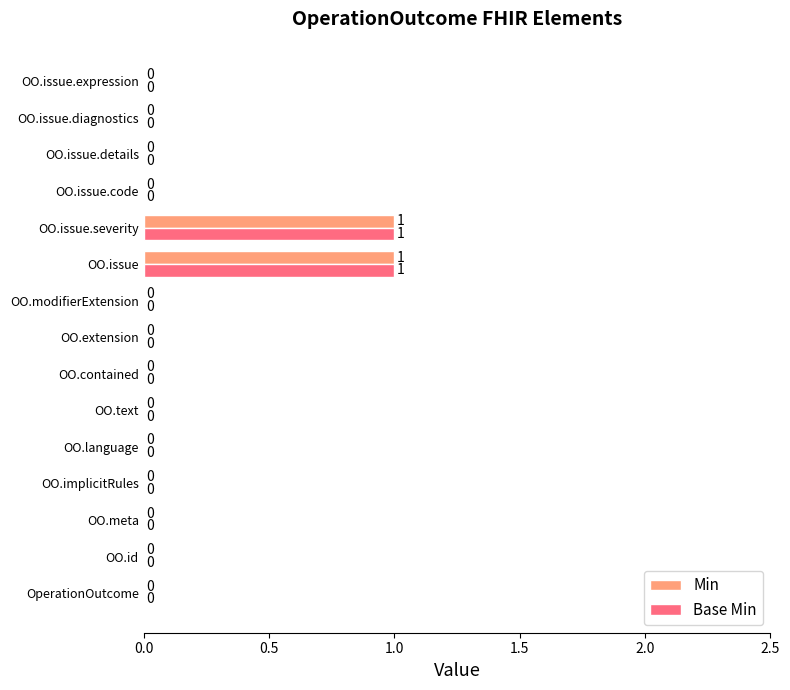

The Base Min series shows 0 at OO.id. True or false?

True